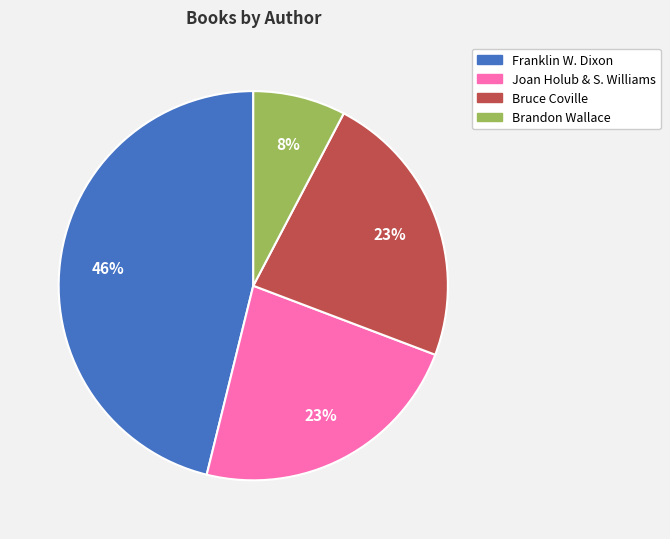

What percentage is the Joan Holub & S. Williams slice, to the nearest percent?

23%